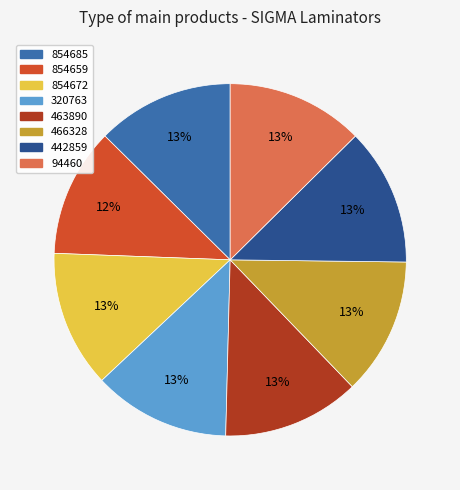

How many segments does this pie chart have?

8